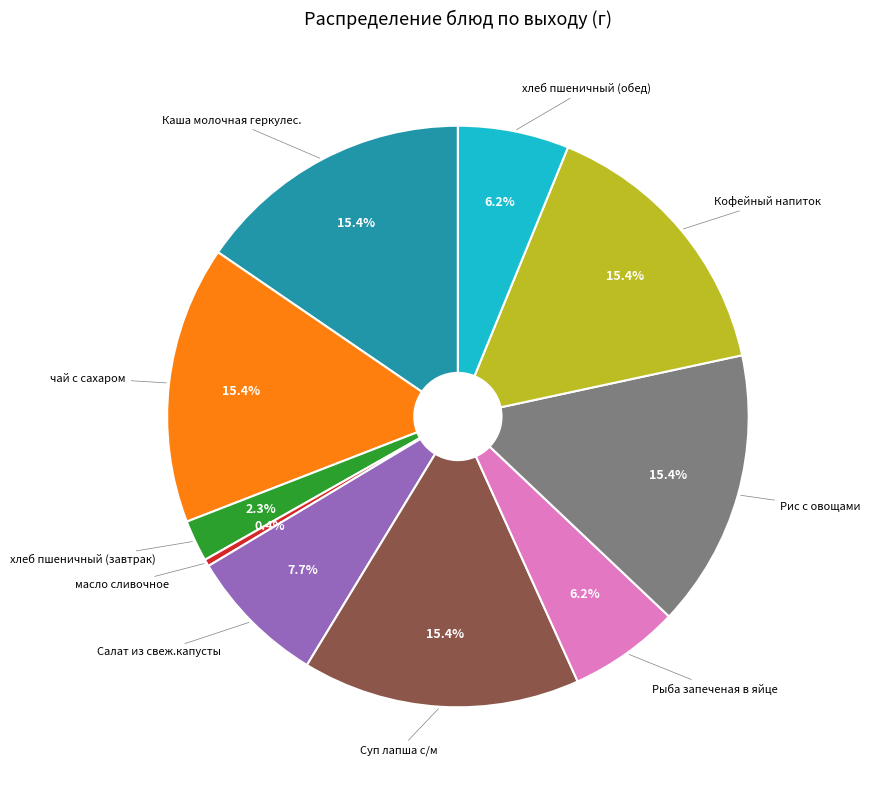

How many slices are in this pie chart?

10